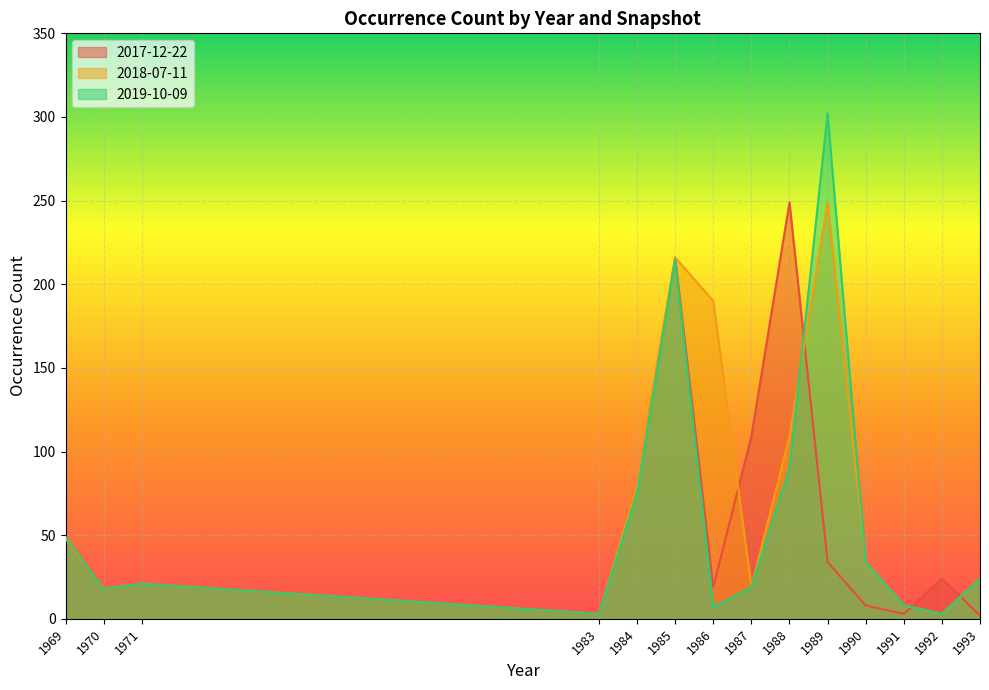

What is the sum of all 2018-07-11 values?

1022